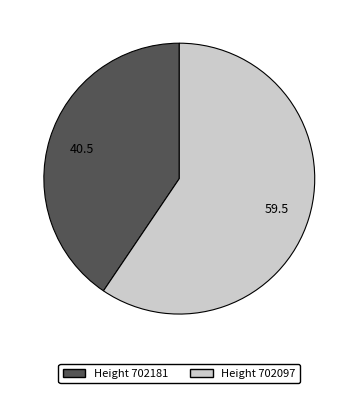

How many slices are in this pie chart?

2